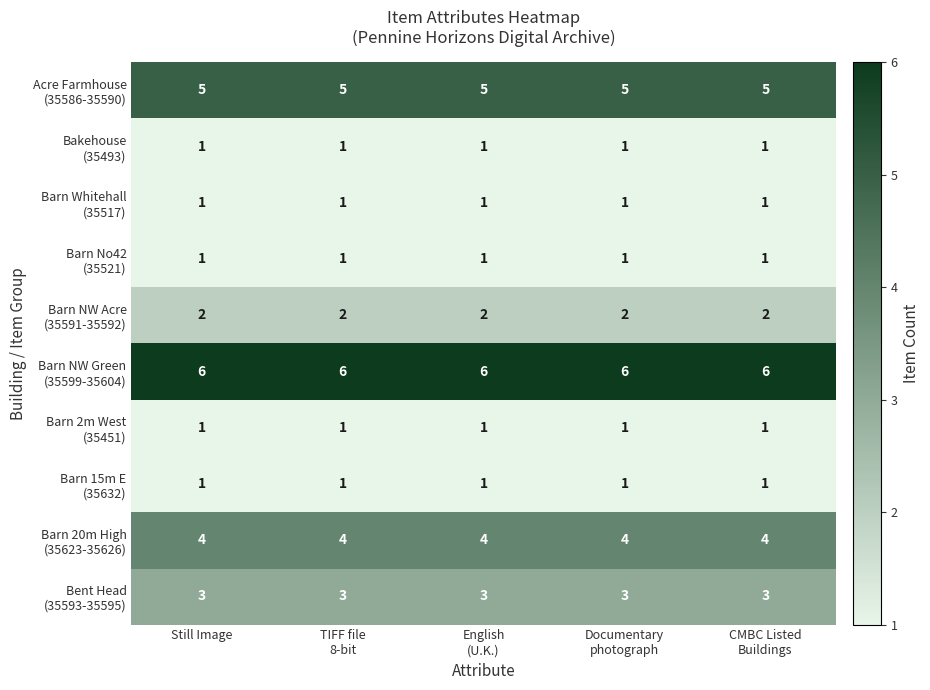

What is the total value across all series at Still Image?

25